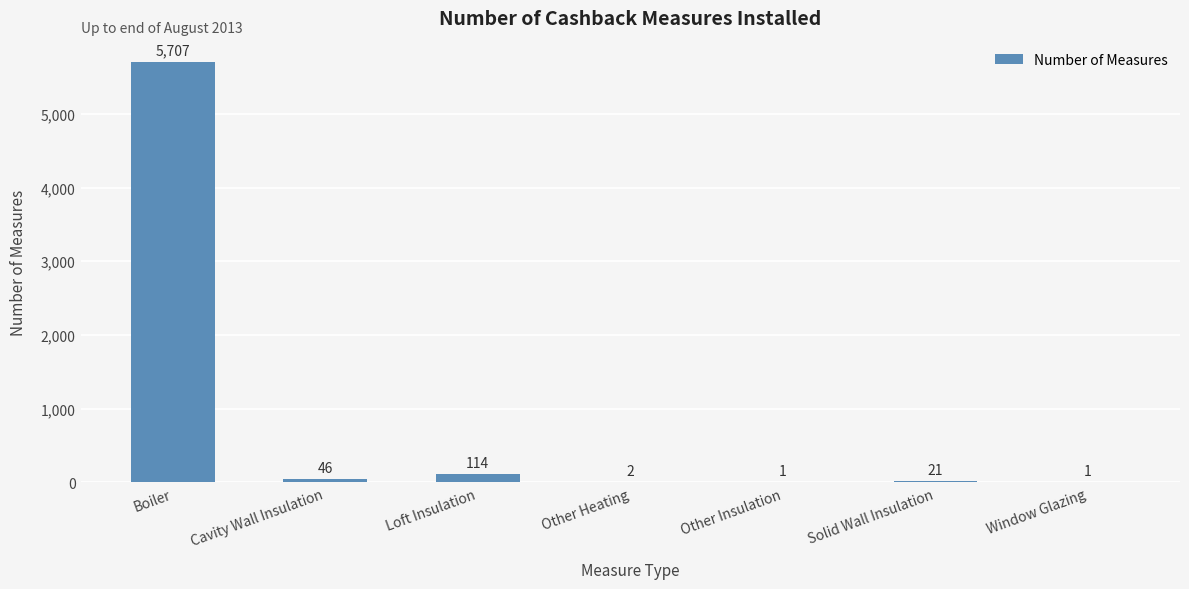

Are the bars horizontal?

No